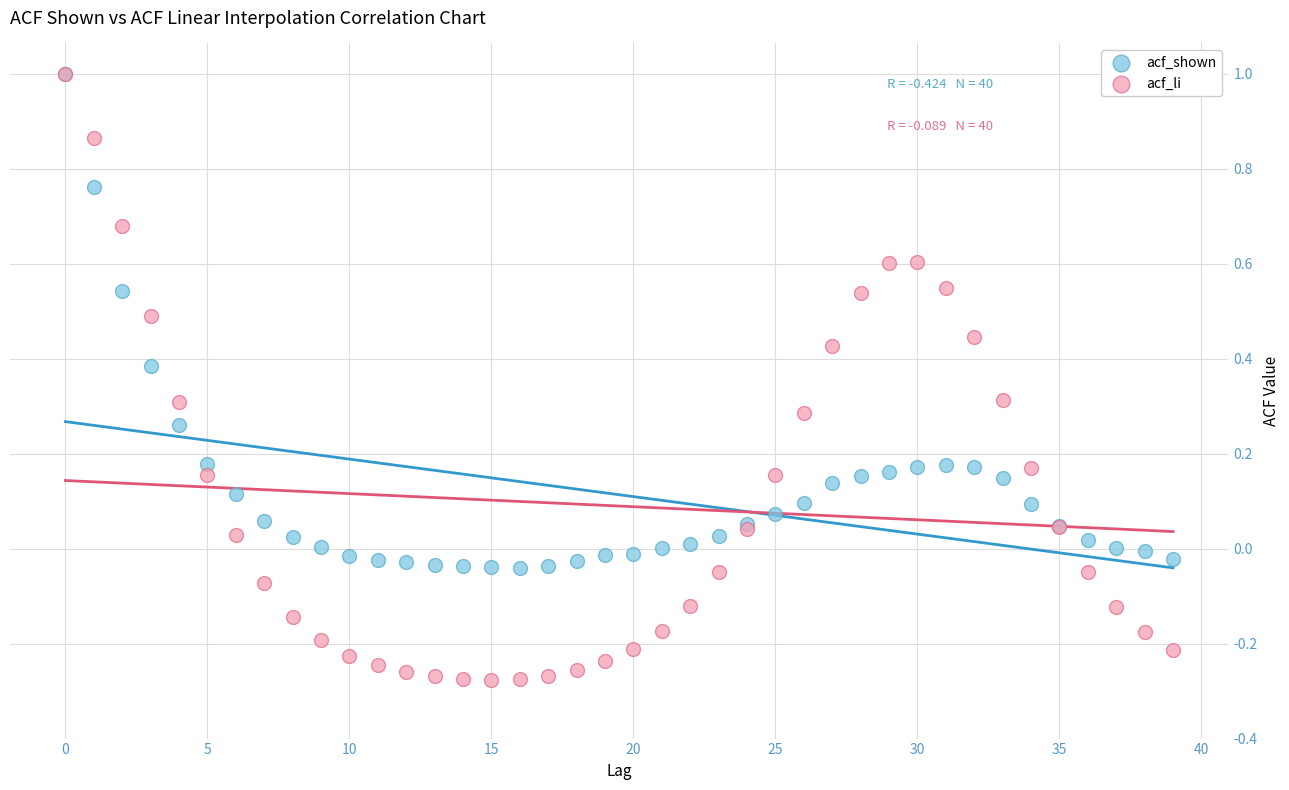

What are all the series names shown in the legend?

acf_shown, acf_li